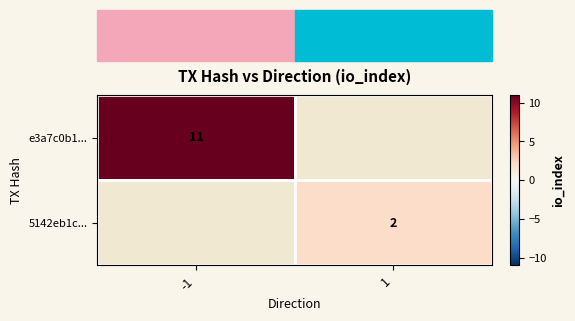

How many distinct data groups are displayed?

2